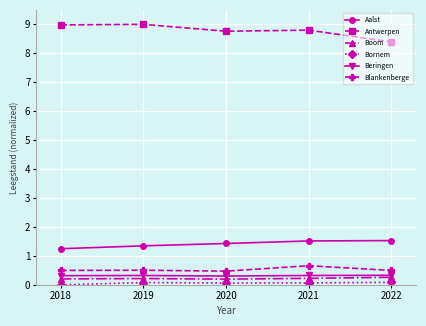

True or false: Blankenberge and Antwerpen cross at least once.

False